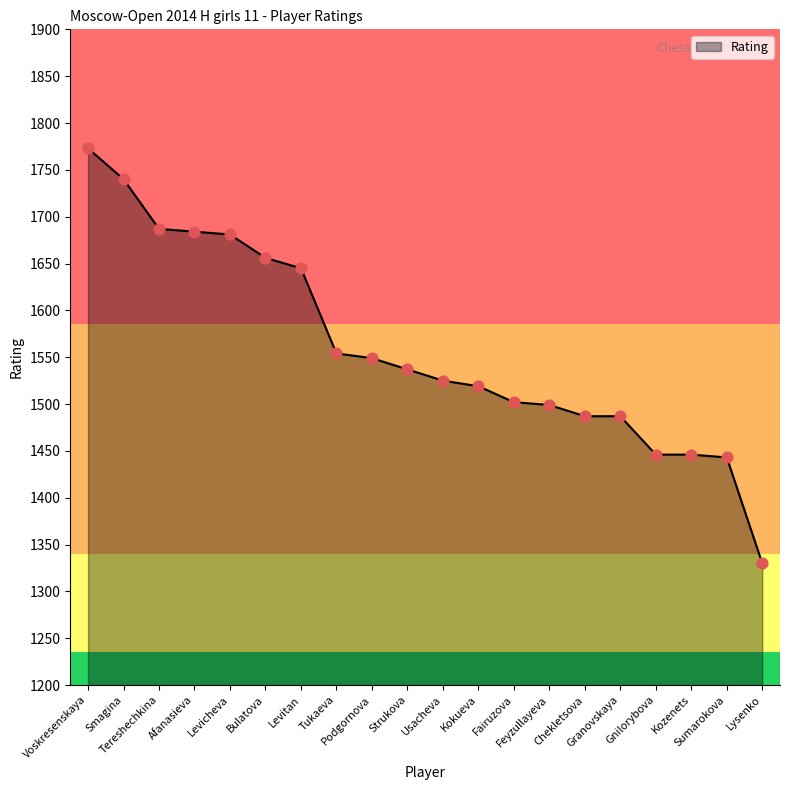

Which has a higher value, Kokueva or Bulatova?

Bulatova